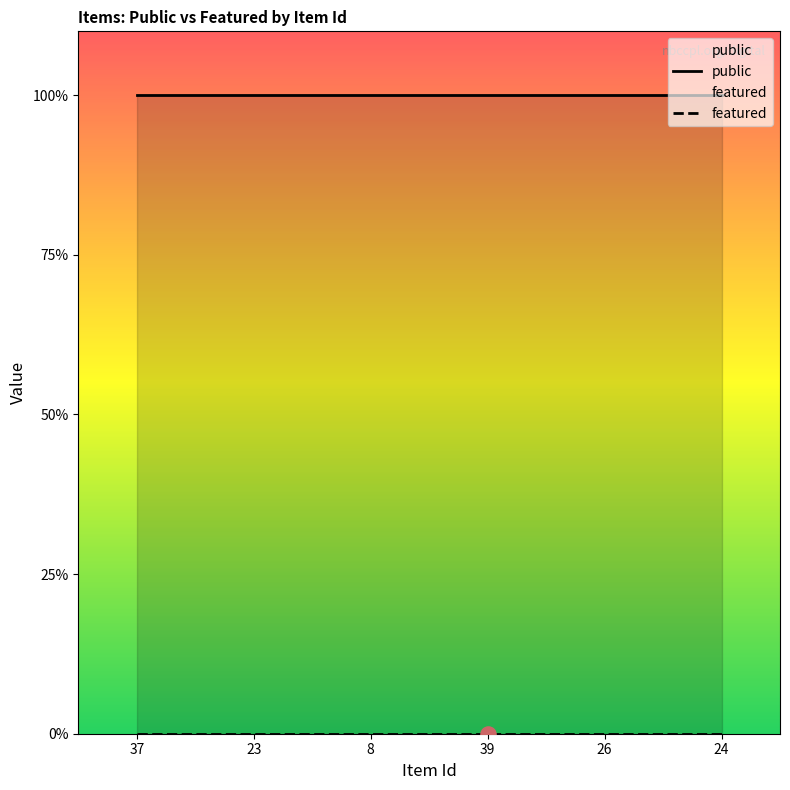

Which series has the largest total across all categories?

public